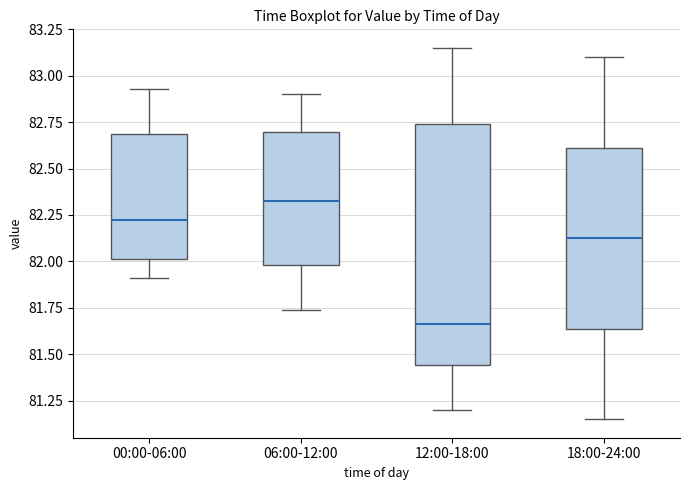

Where is the upper edge of the box for 12:00-18:00 on the y-axis? The values are not printed on the chart, so give them approximately, as read against the axis.

82.75